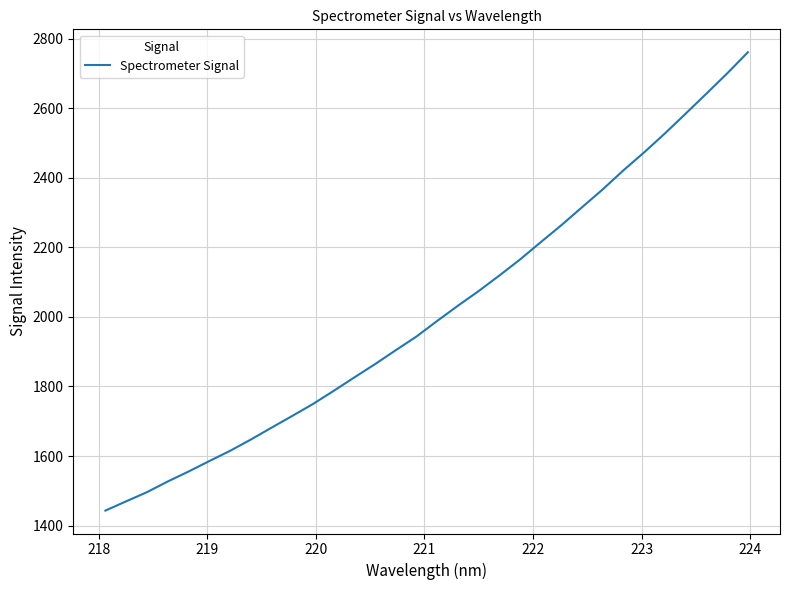

What is the difference between the maximum and minimum values?

1318.5